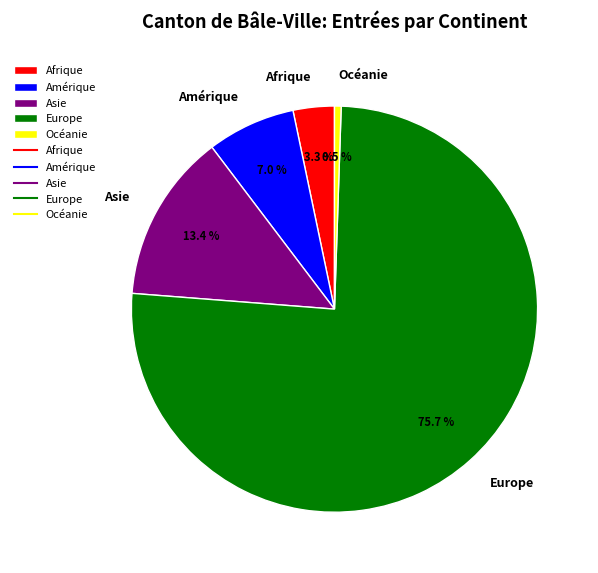

Does Europe represent more than half of the total?

Yes